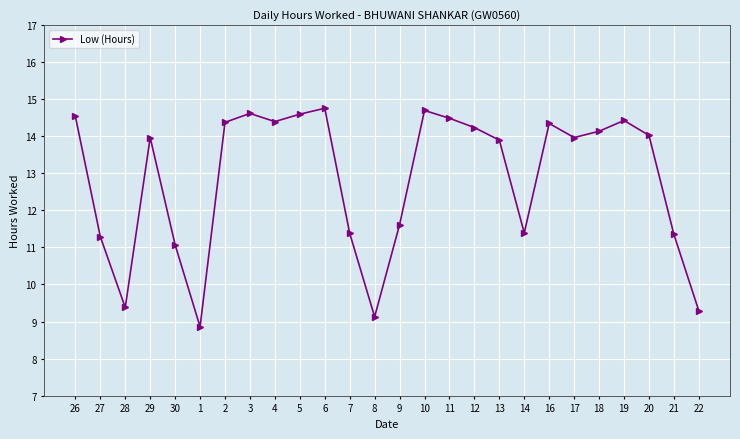

What is the change in value from 30 to 21?

+0.3